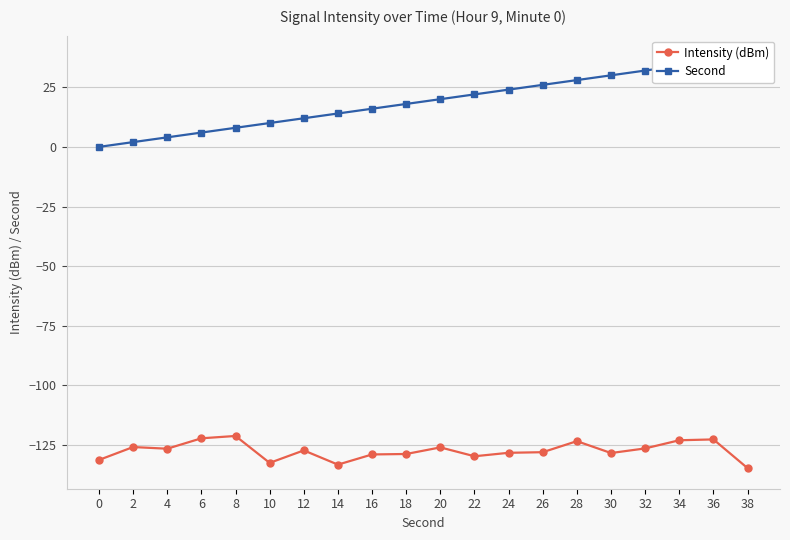

How many distinct data groups are displayed?

2